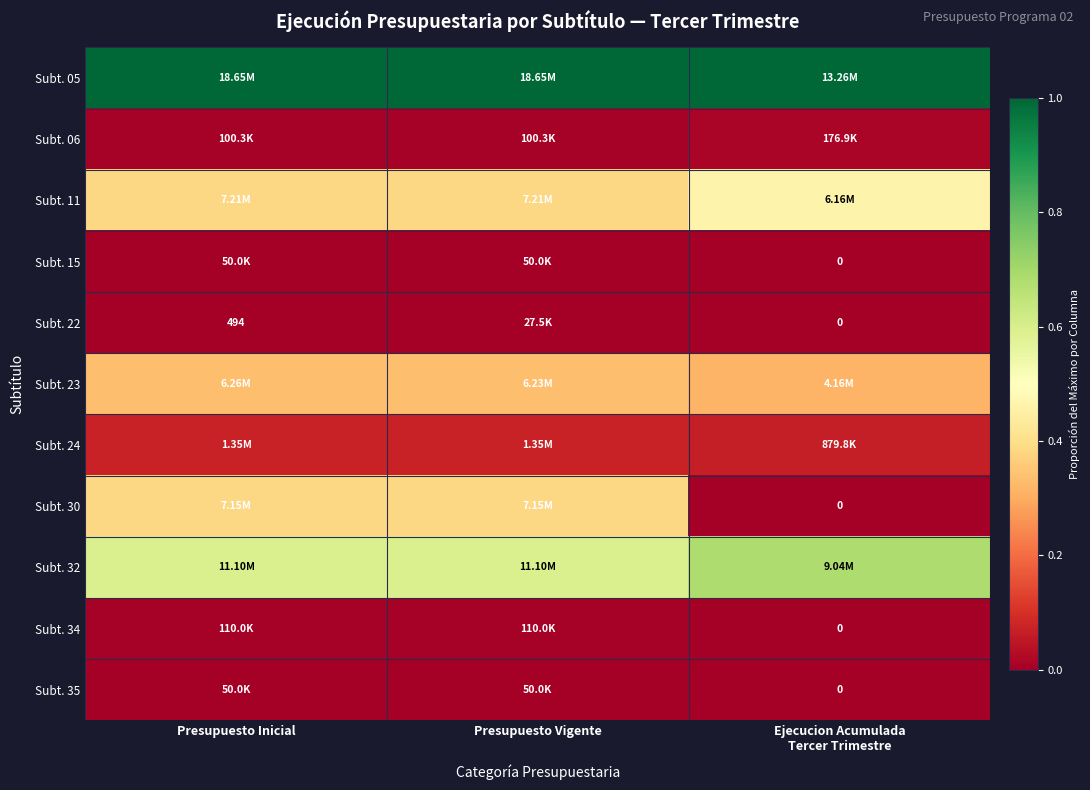

True or false: Subt. 05 has a value of 0.7 at Presupuesto Inicial.

False